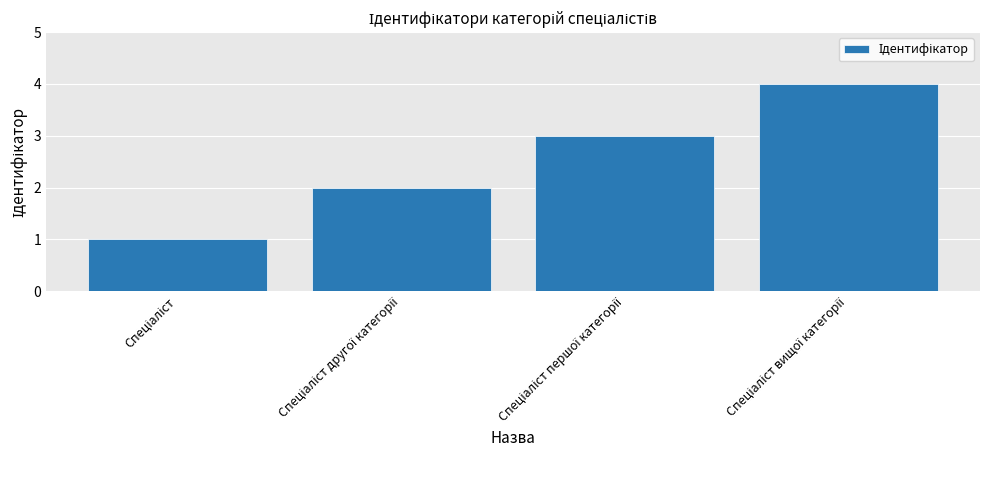

How many data points does each series have?

4